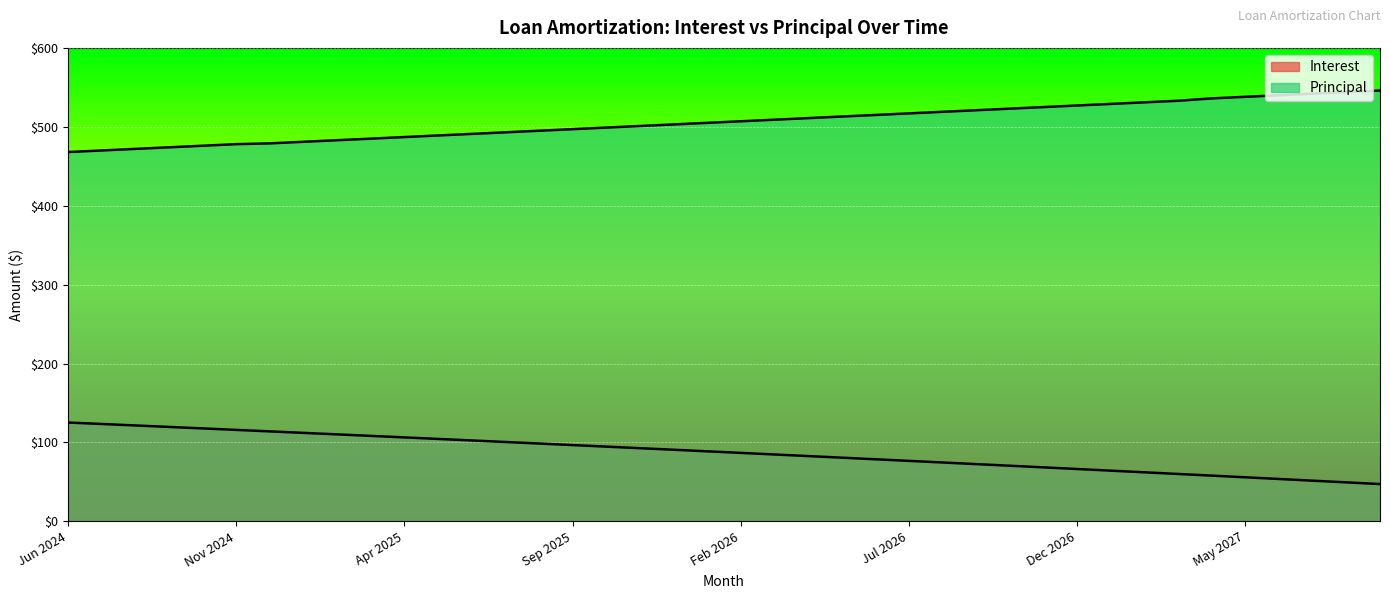

What is the sum of the Interest values at Sep 2026 and May 2027?

128.3